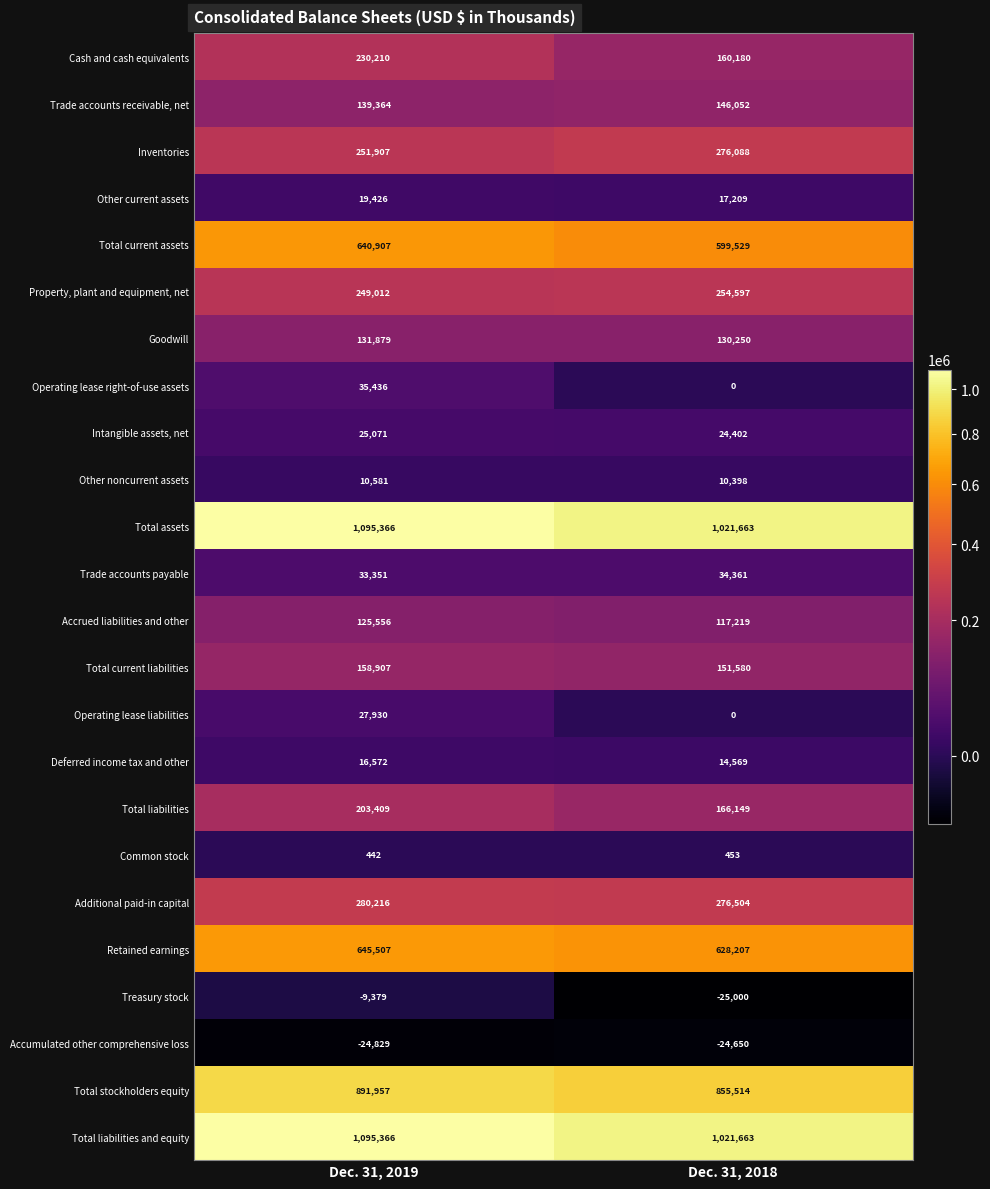

The value of Cash and cash equivalents at Dec. 31, 2019 is 345230. True or false?

False